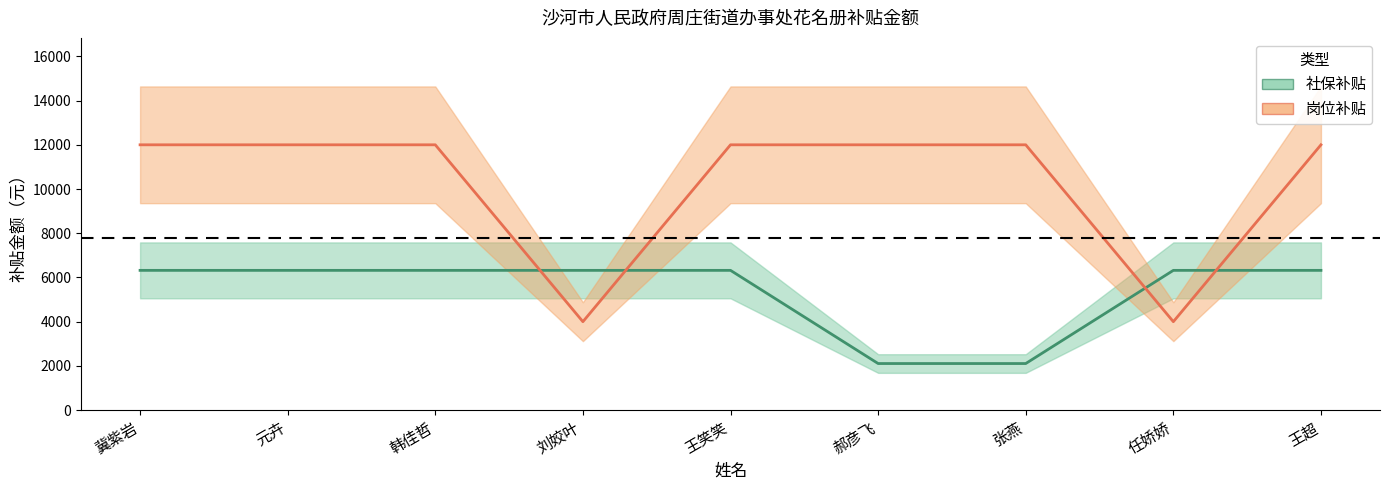

How many data points in 社保补贴 are above 6321?

7